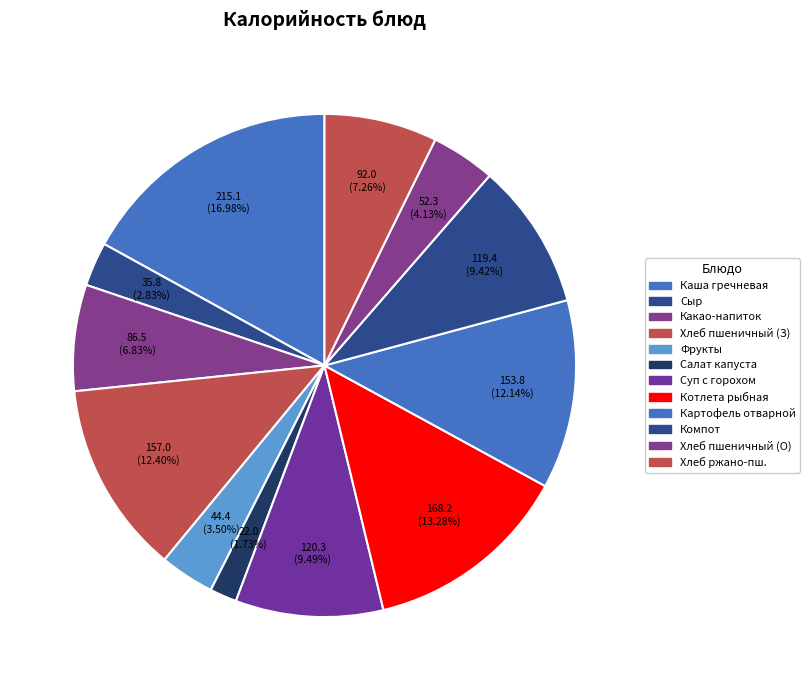

How many segments does this pie chart have?

12